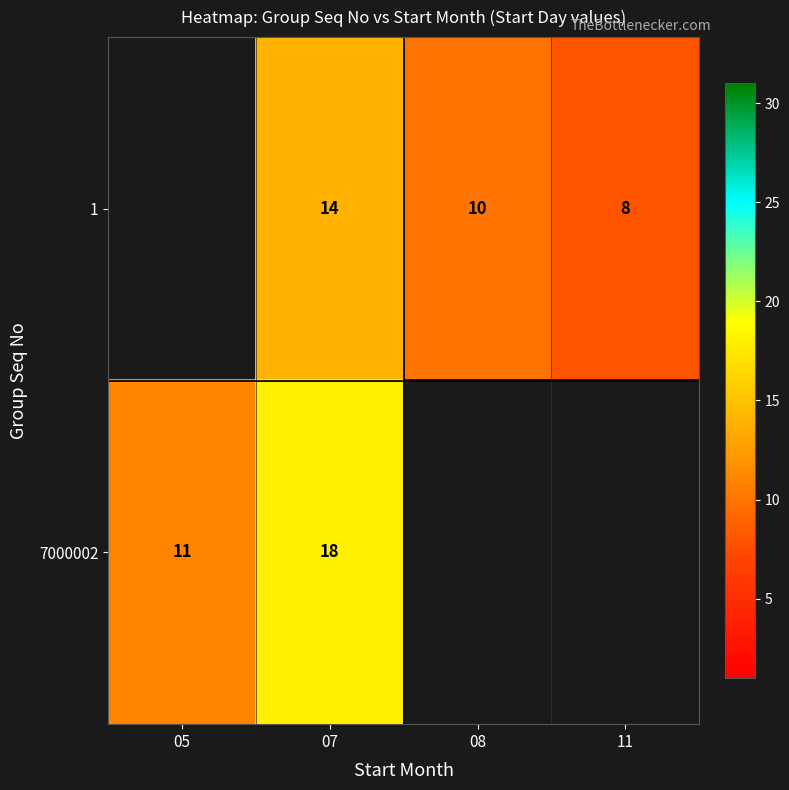

Rank the series at 07 from lowest to highest value.

1, 7000002